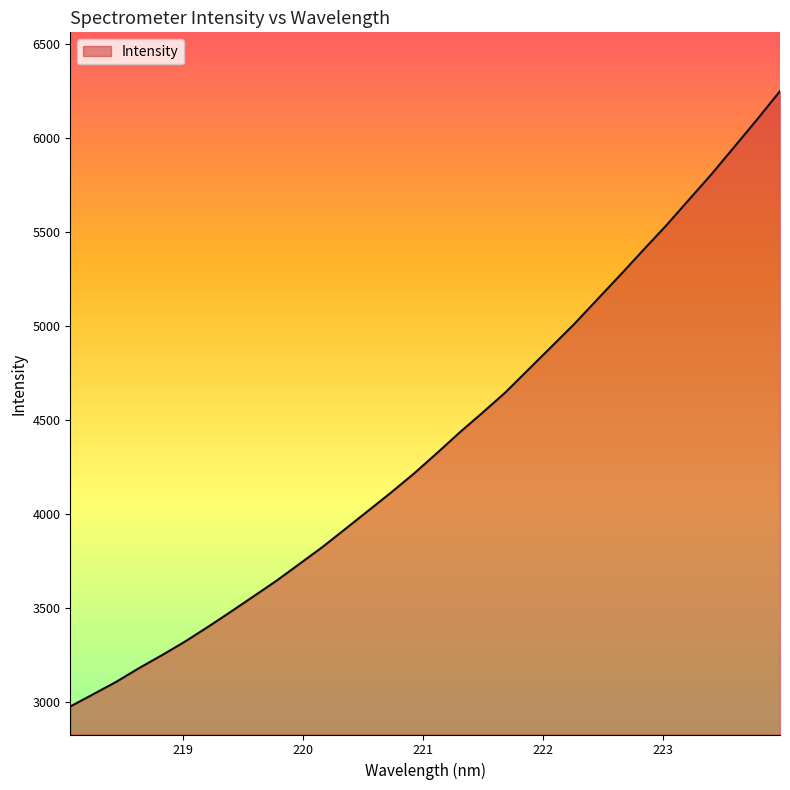

What is the greatest value displayed?

6247.7